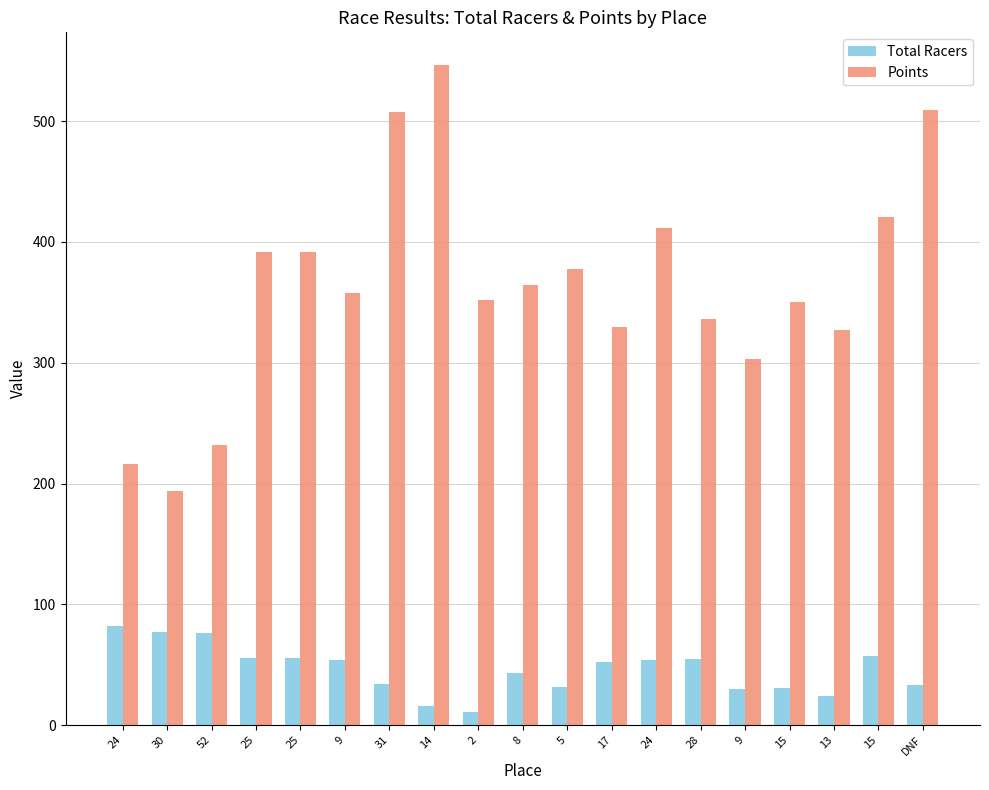

Reading right to left, extract all data points from this chart.

Total Racers: 33.0	57.0	24.0	31.0	30.0	55.0	54.0	52.0	32.0	43.0	11.0	16.0	34.0	54.0	56.0	56.0	76.0	77.0	82.0
Points: 509.1	420.5	327.0	350.0	303.2	335.9	411.9	329.3	377.7	364.1	352.2	546.1	507.7	357.8	391.4	391.4	232.3	193.7	216.0